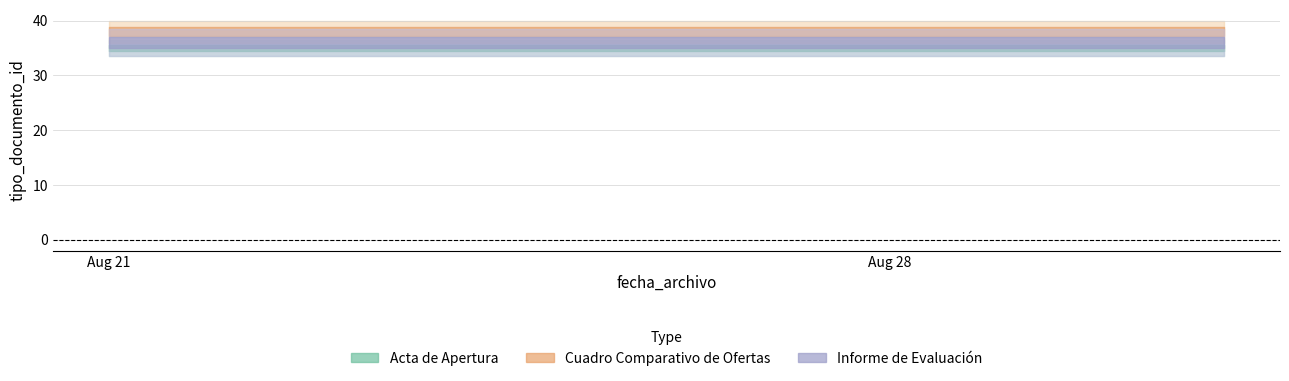

At which label is Informe de Evaluación closest to 36?

2023-08-21